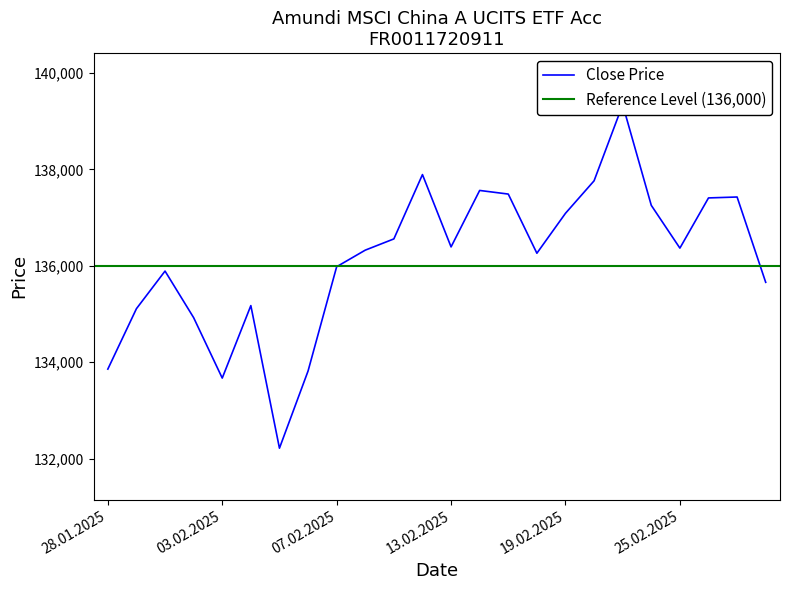

What is the greatest value displayed?

139341